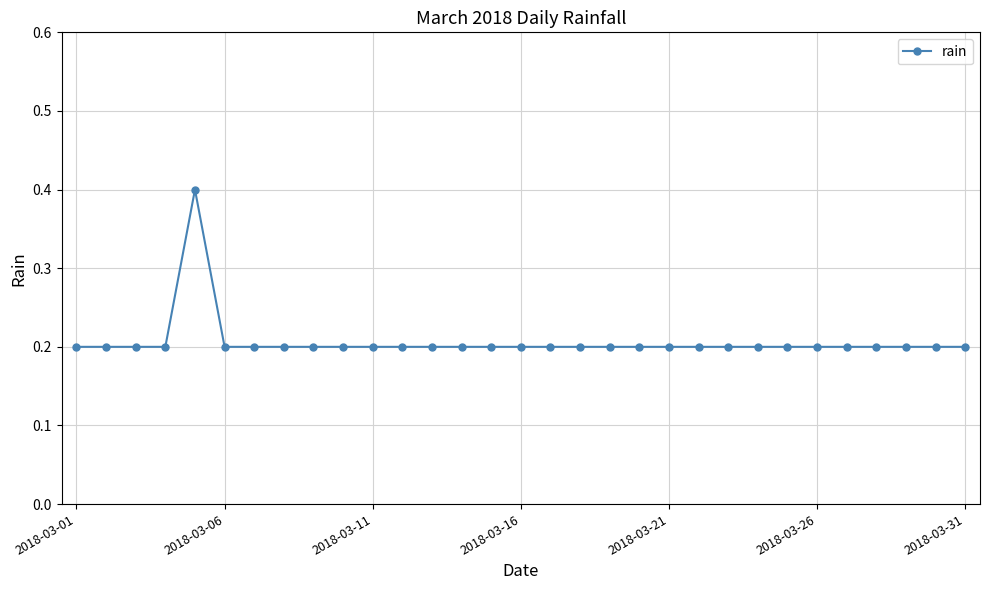

What is the difference between the maximum and minimum values?

0.2